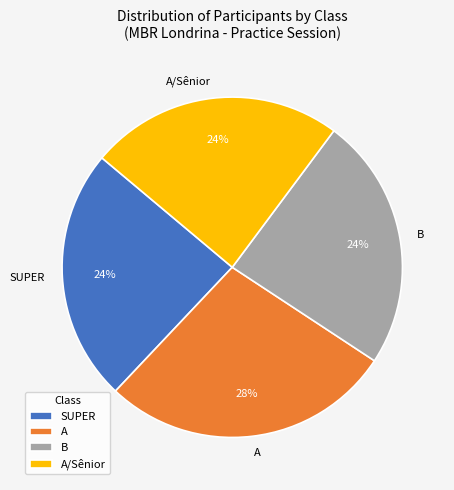

To the nearest percent, what is the difference between the largest and smallest slice percentages?

4%